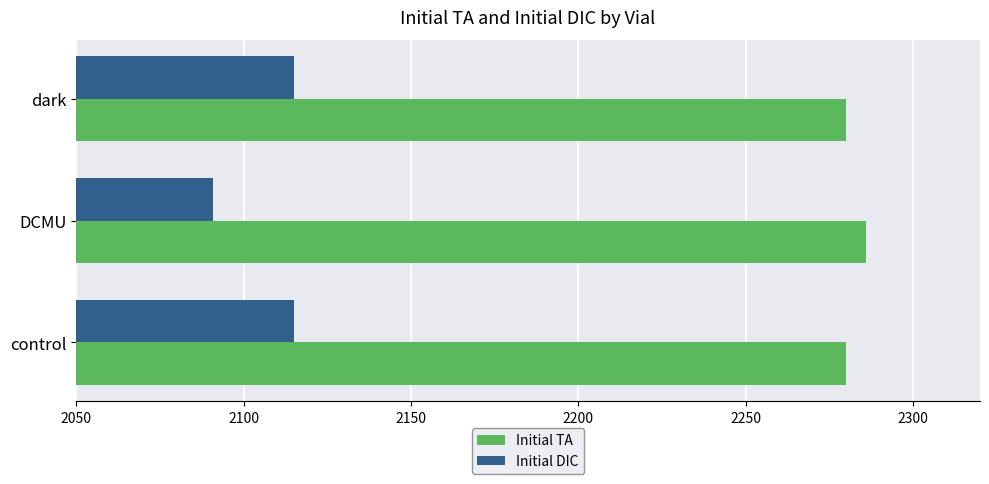

What is the difference between the highest and lowest values at dark?

165